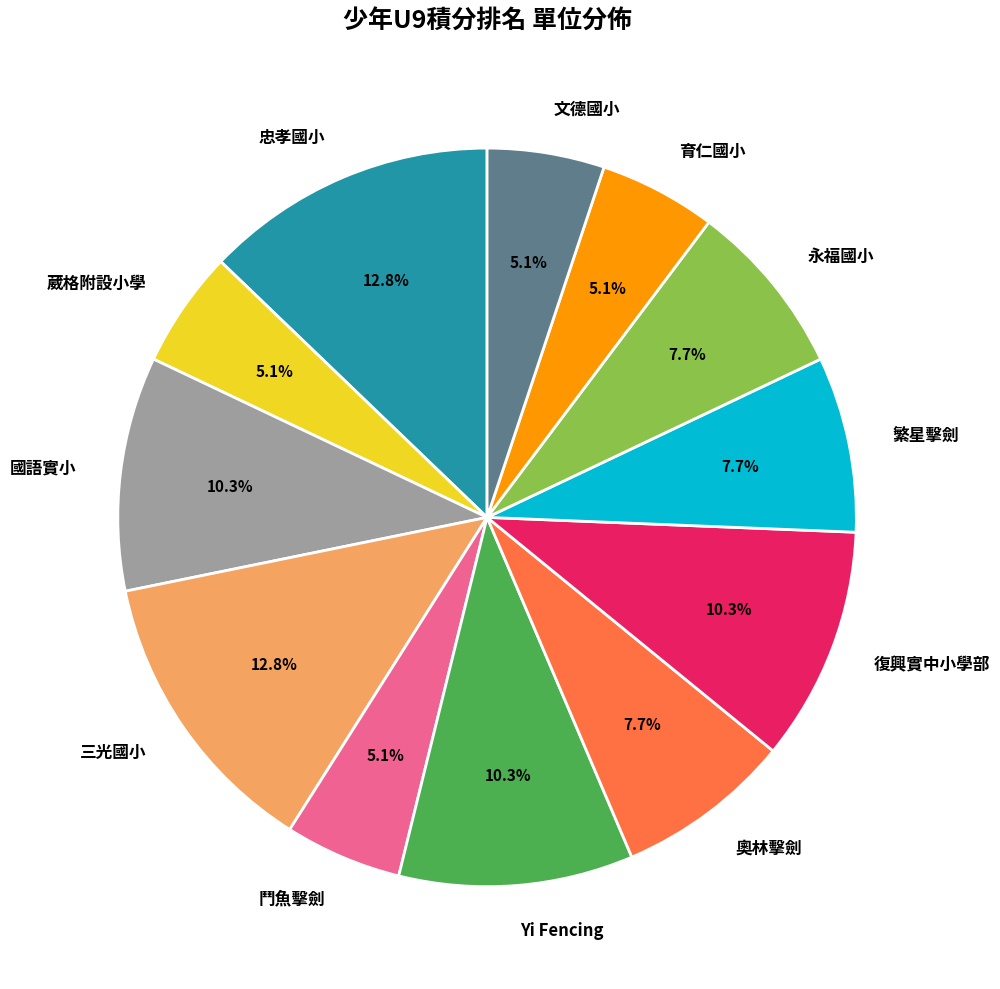

How many slices are in this pie chart?

12